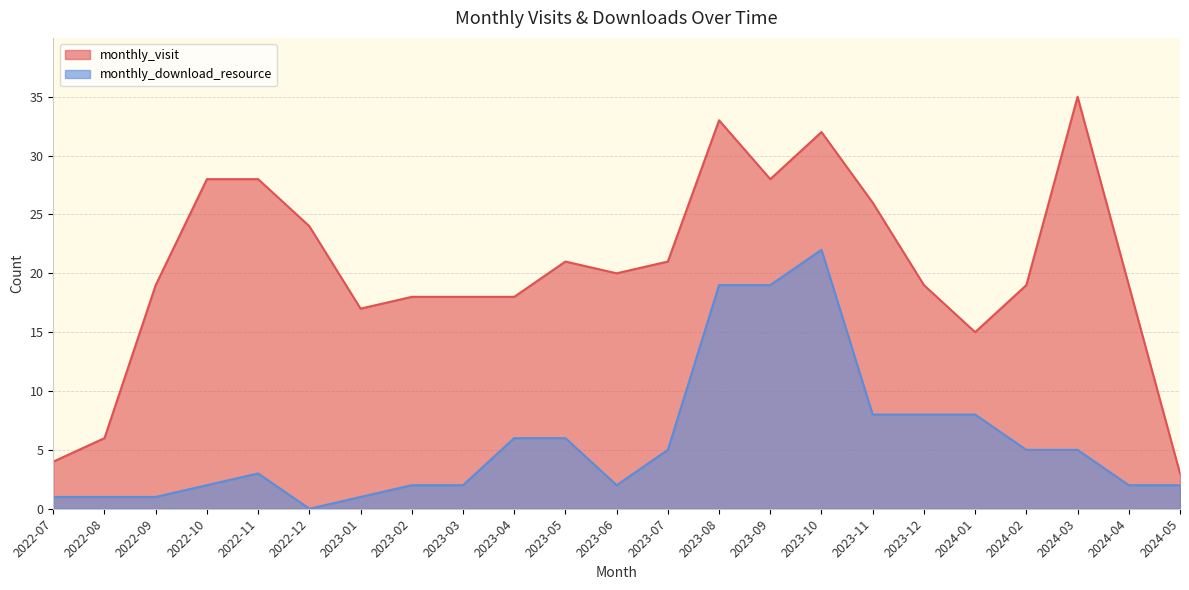

What is the difference between the maximum and second lowest values in the monthly_visit series?

31